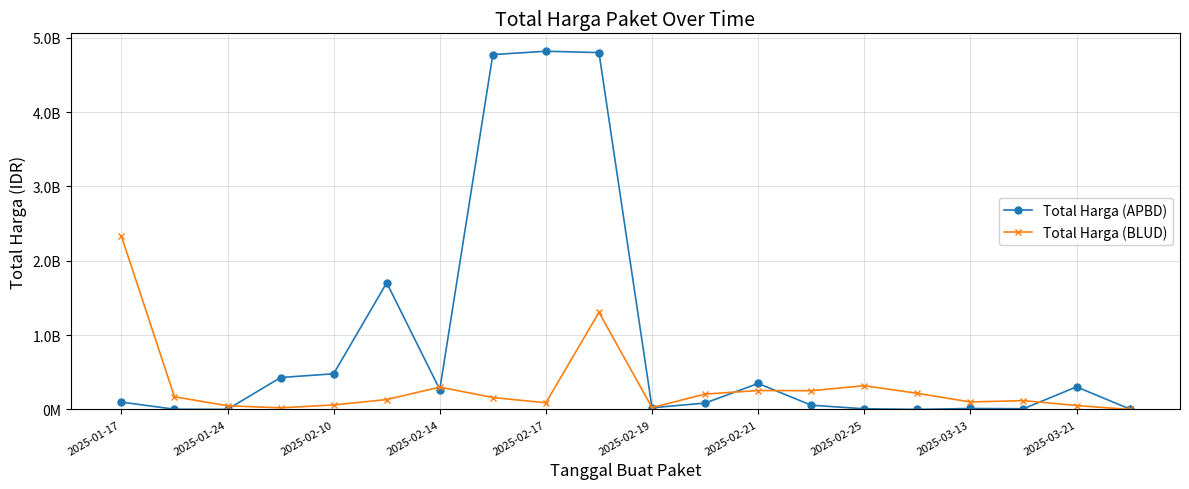

Does the chart have visible grid lines?

Yes